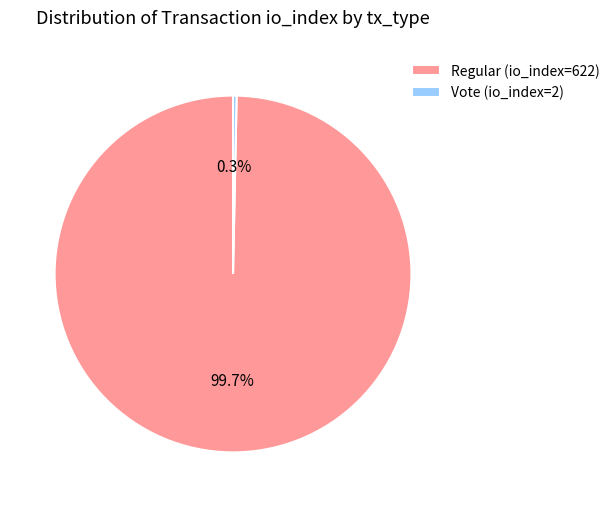

Rank the categories by value from lowest to highest.

Vote (io_index=2), Regular (io_index=622)